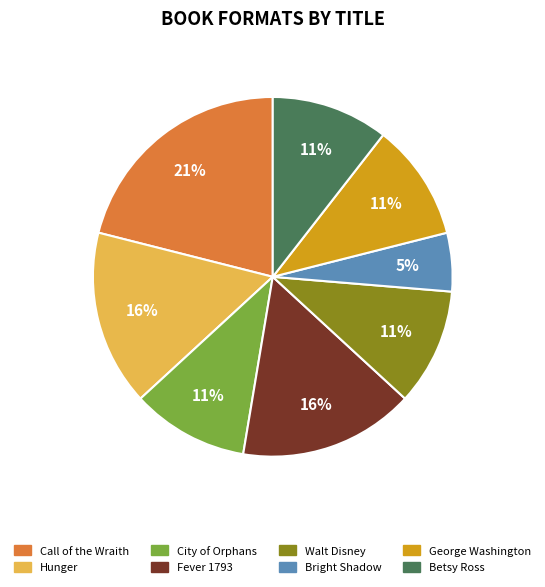

Combined, do Betsy Ross and George Washington account for over 50%?

No